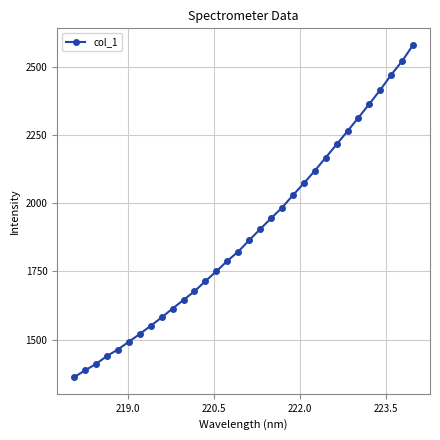

True or false: there are more than 2 points higher than both neighbors.

False